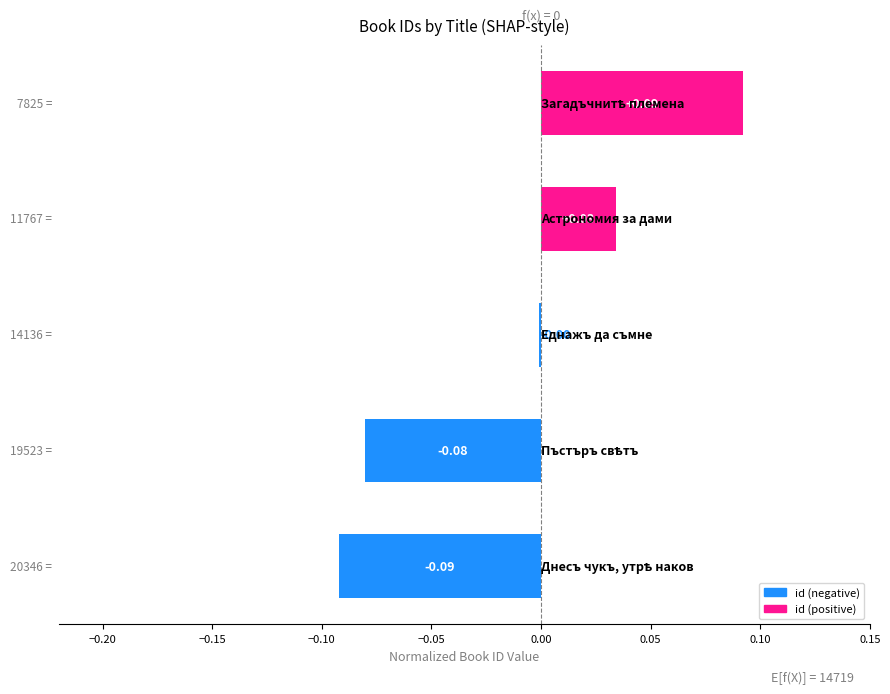

How many values are above zero?

2